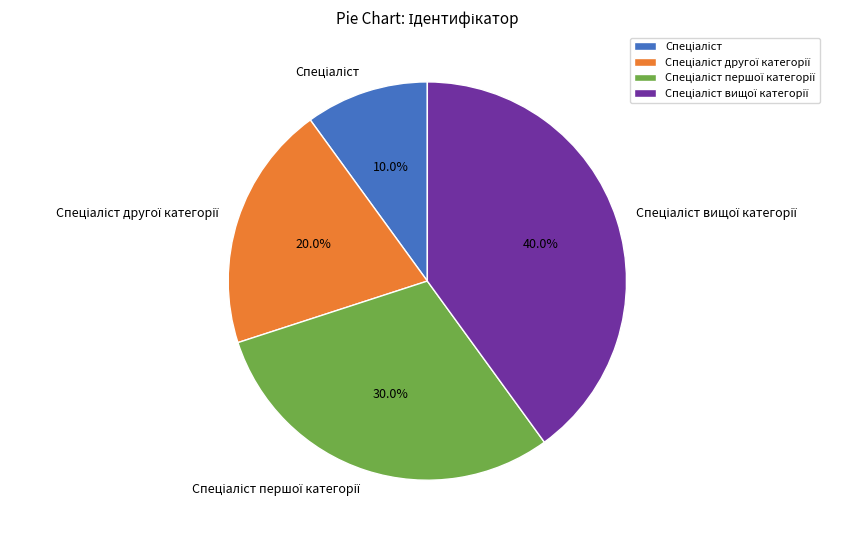

Is there any slice that represents more than half of the pie?

No